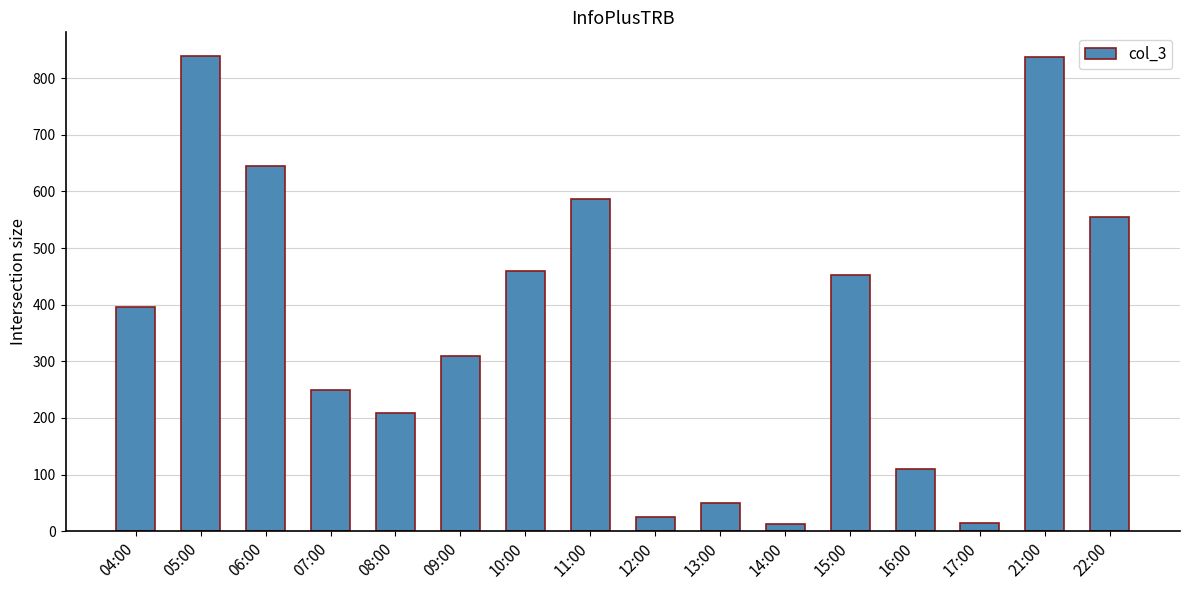

What is the difference between the second highest and second lowest values?

824